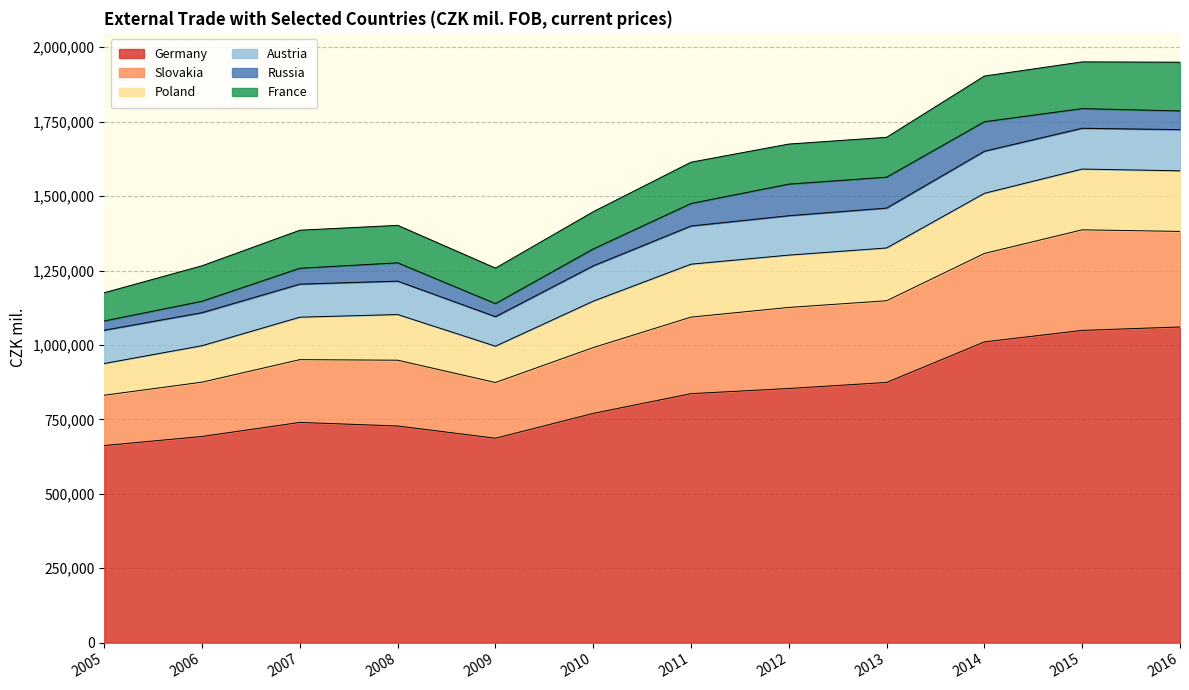

What is the lowest value of the Germany series?

662138